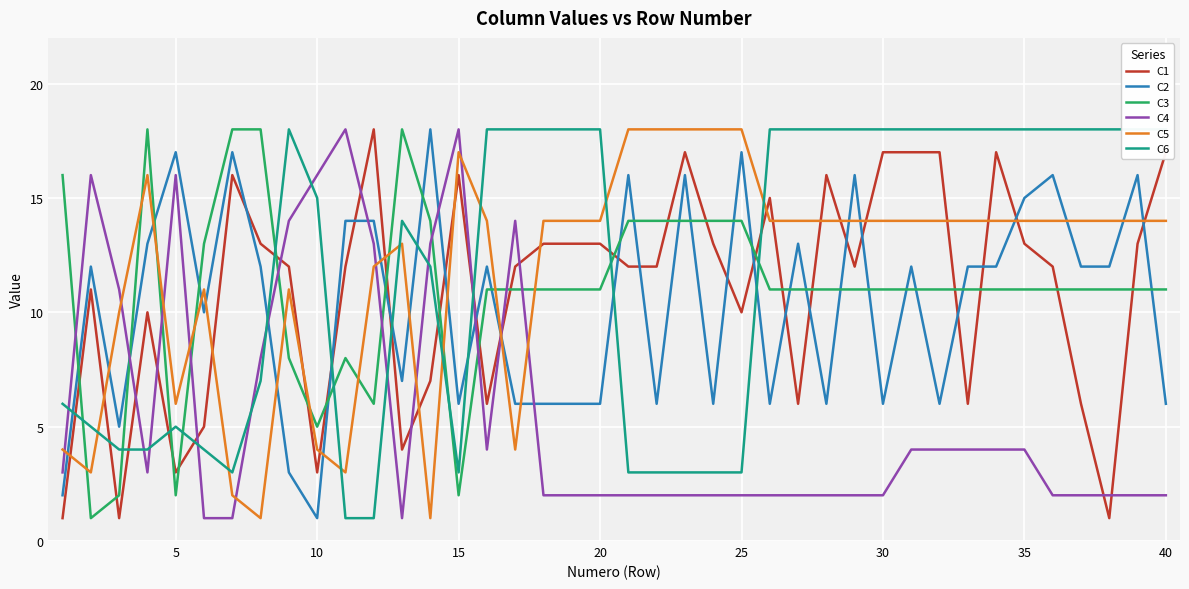

True or false: C4 and C2 cross at least once.

True